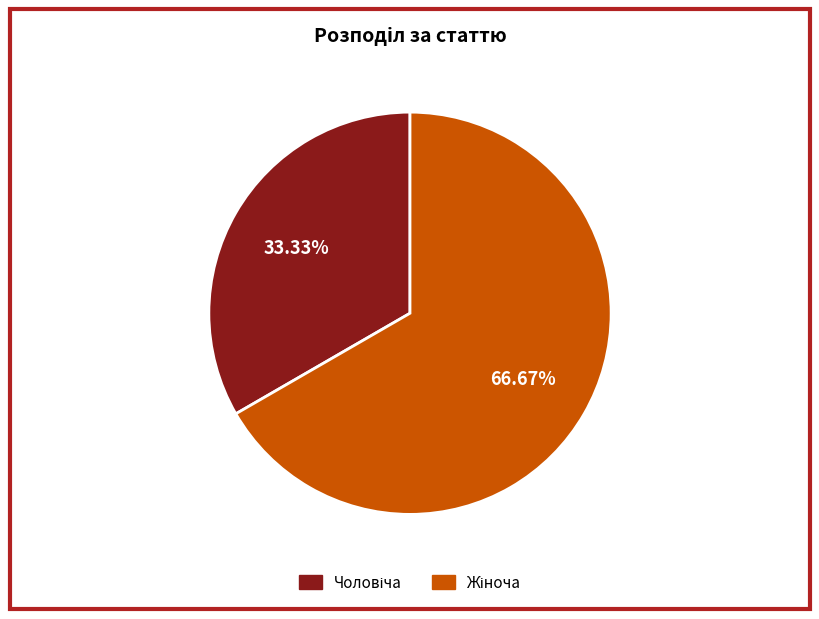

Is there a majority slice in this chart?

Yes